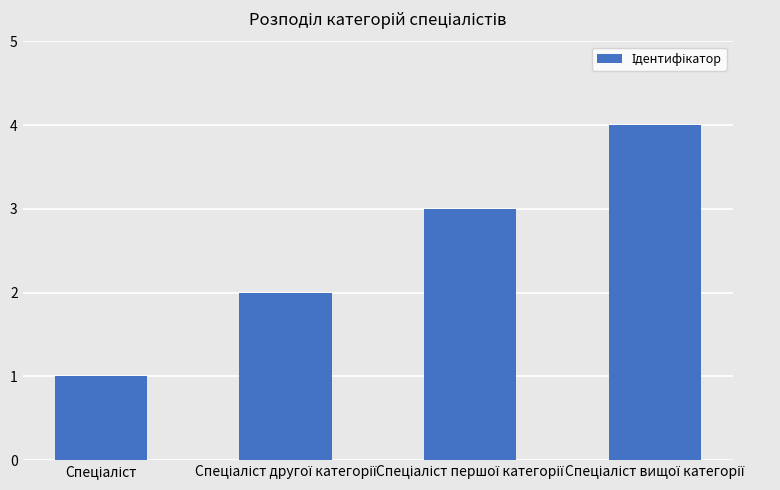

What is the maximum value shown in the chart?

4